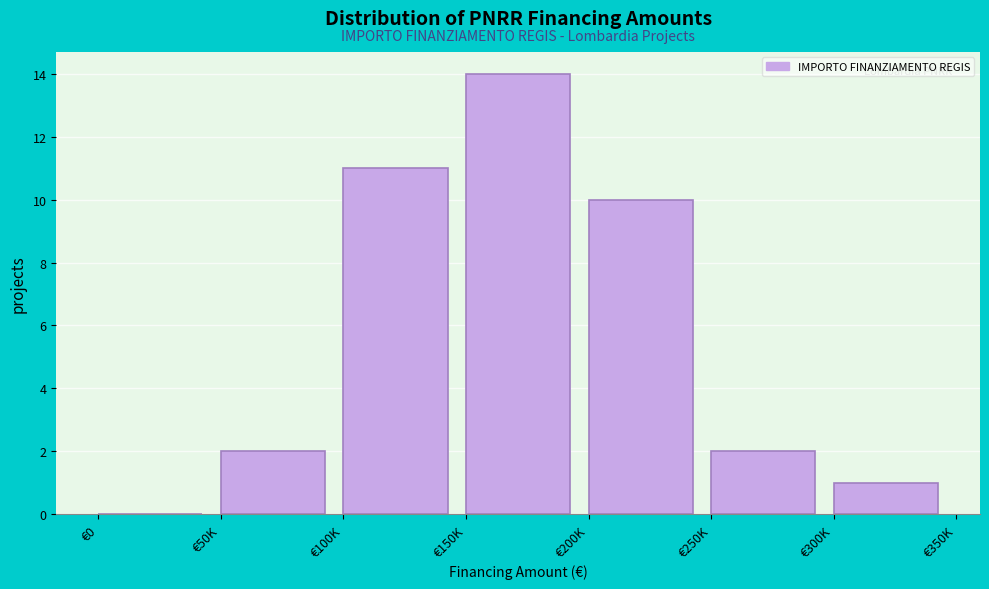

Reading left to right, transcribe all the data shown in this chart.

€0=0	€50K=2	€100K=11	€150K=14	€200K=10	€250K=2	€300K=1